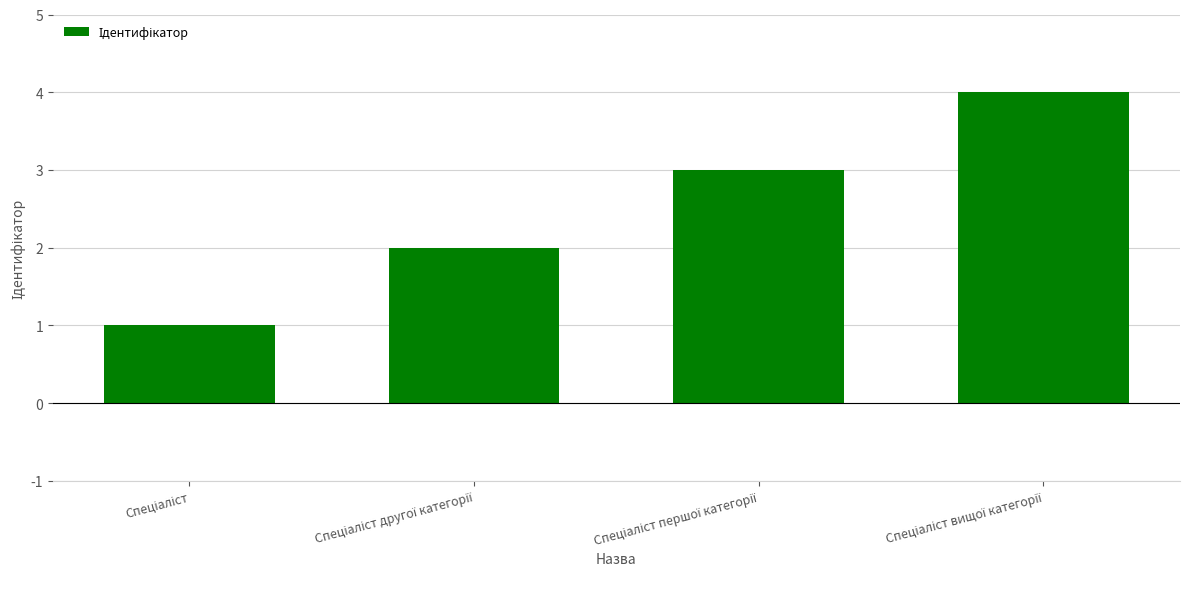

What is the maximum value shown in the chart?

4